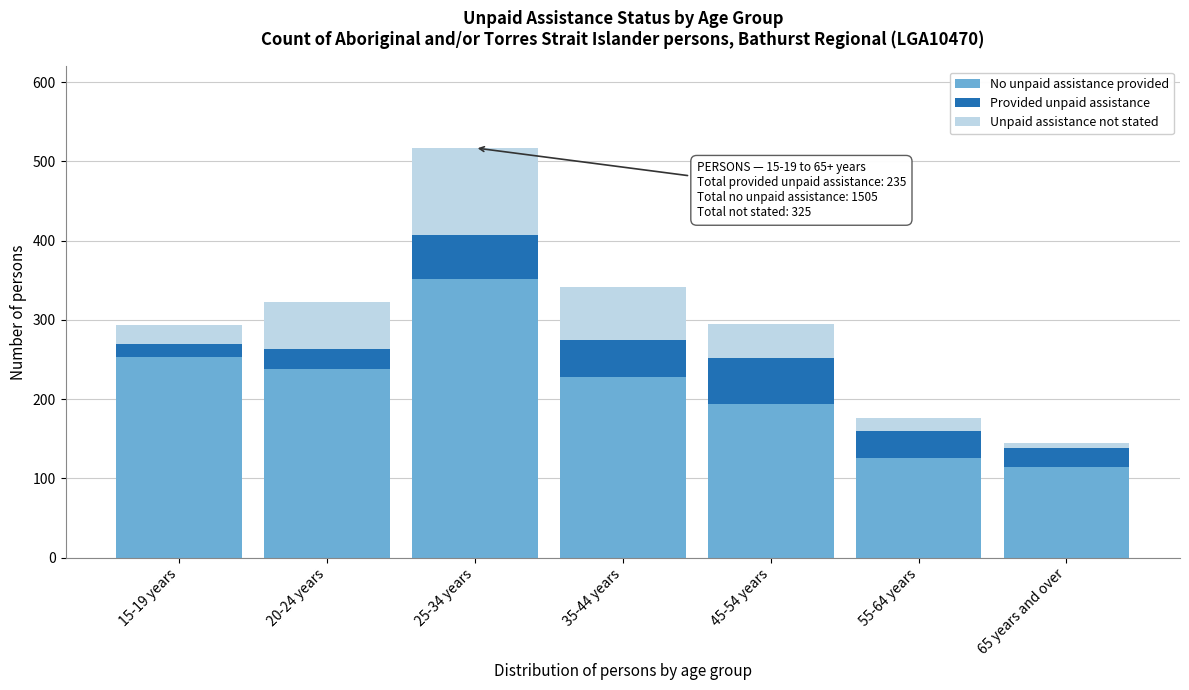

Reading left to right, what are the values for No unpaid assistance provided?

15-19 years=253	20-24 years=238	25-34 years=352	35-44 years=228	45-54 years=194	55-64 years=126	65 years and over=114